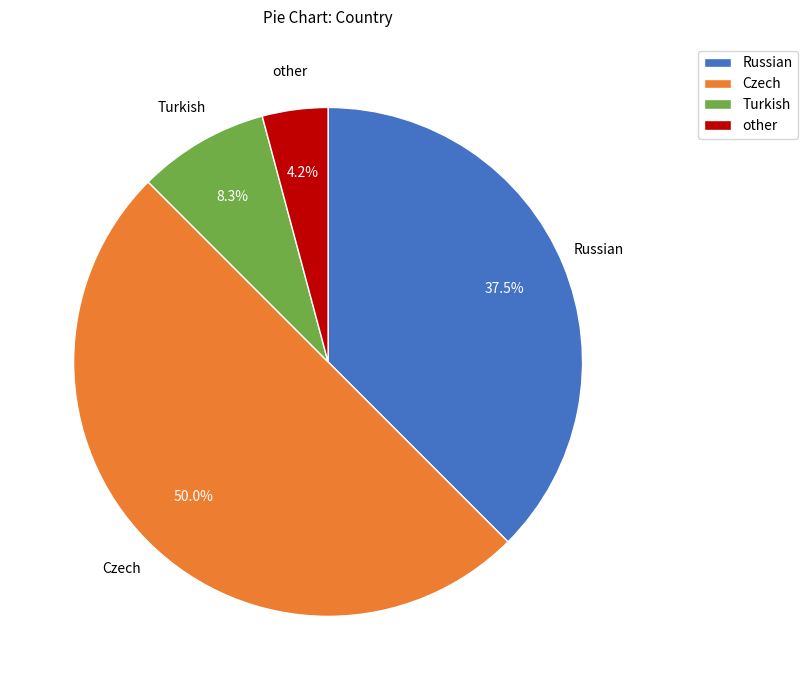

Which has a higher value, Russian or Czech?

Czech